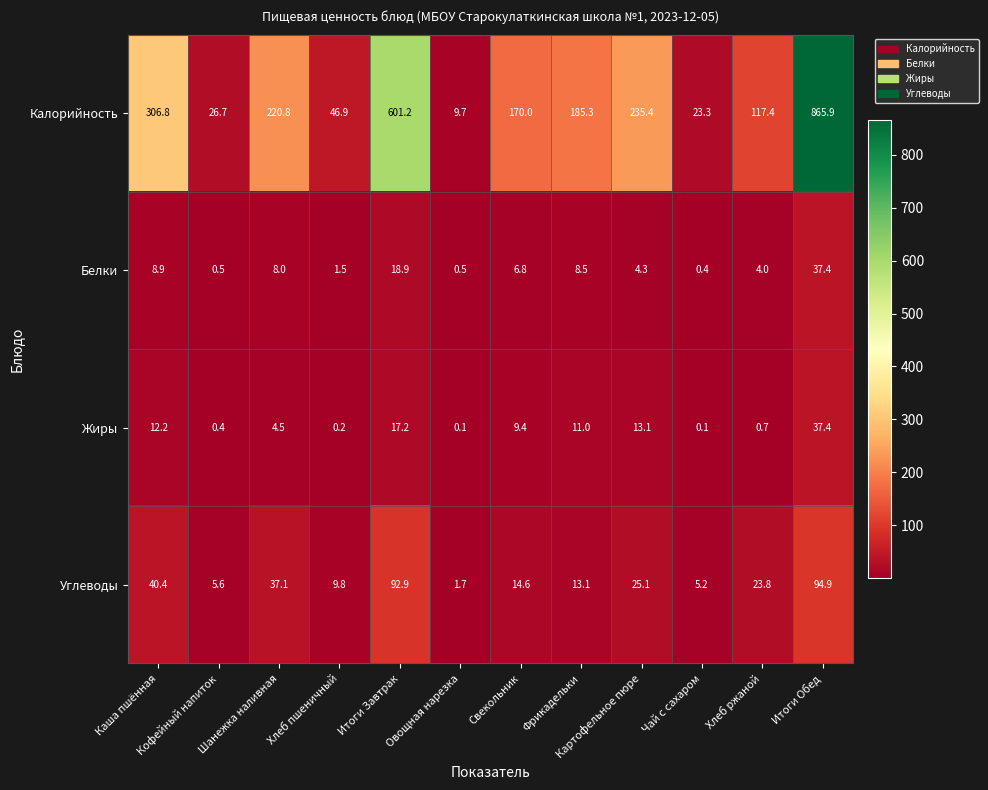

Count the number of data series in this chart.

4